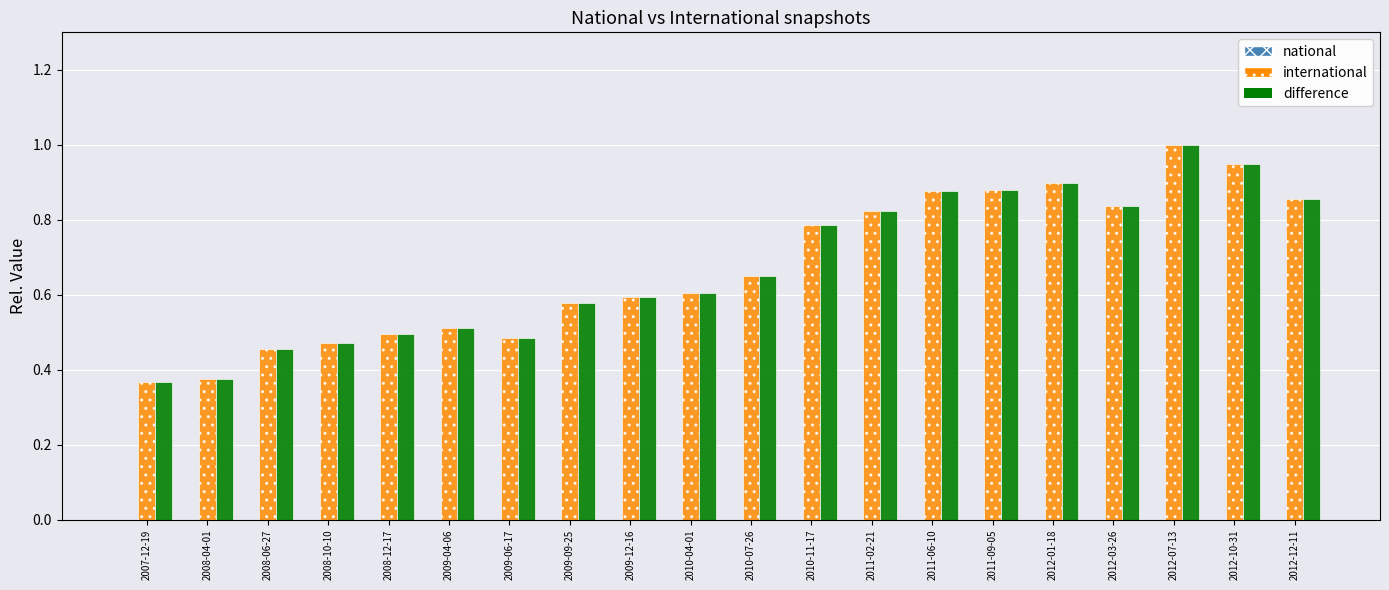

What is the sum of all difference values?

13.5